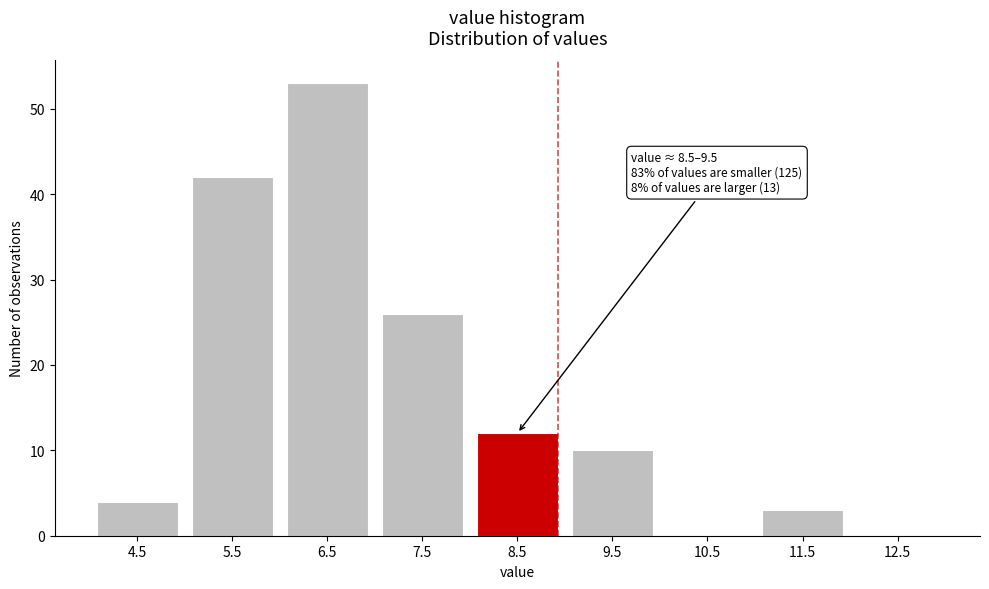

Reading left to right, extract all data points from this chart.

4.5=4	5.5=42	6.5=53	7.5=26	8.5=12	9.5=10	10.5=0	11.5=3	12.5=0